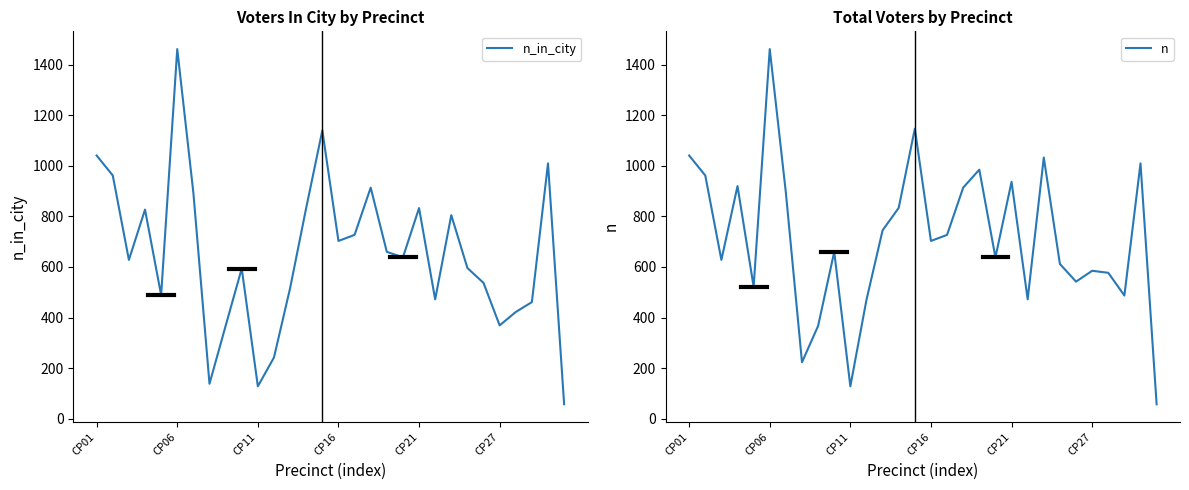

Is it true that n_in_city equals 1215 at CP16?

False